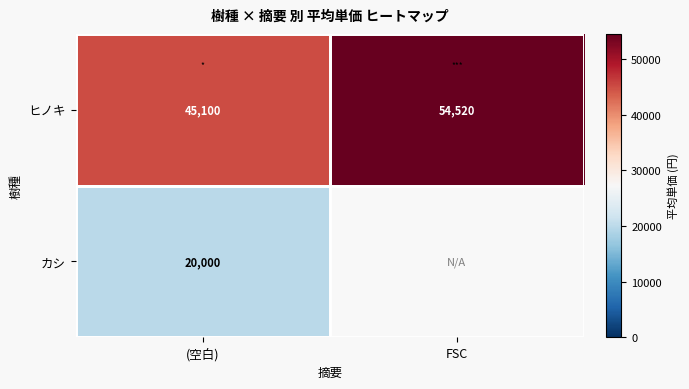

What is the difference between the highest and lowest values at (空白)?

25100